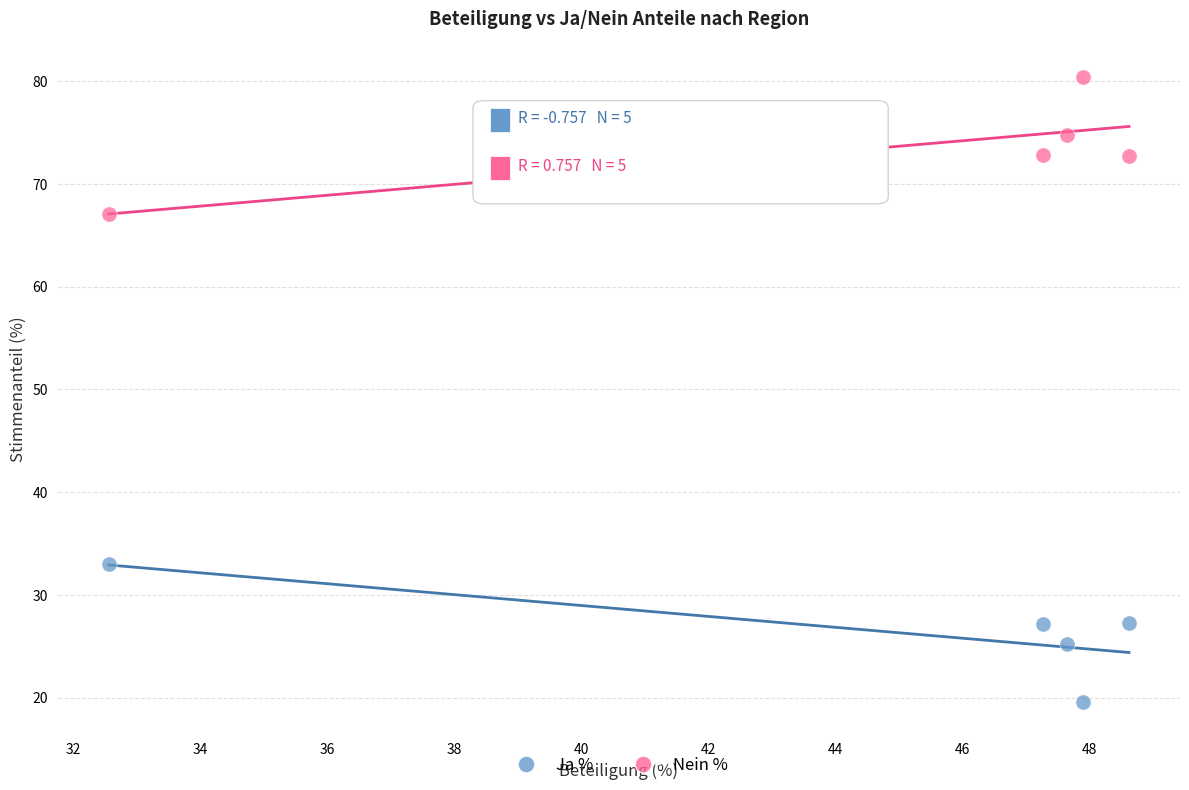

What are all the series names shown in the legend?

Ja %, Nein %